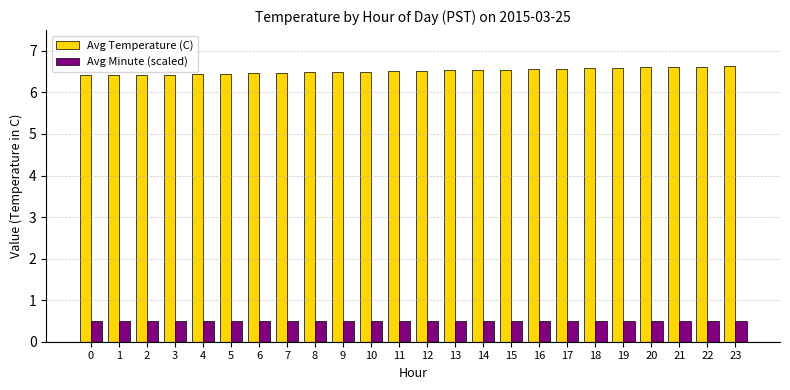

The Avg Temperature (C) series shows 6.5 at 15. True or false?

True